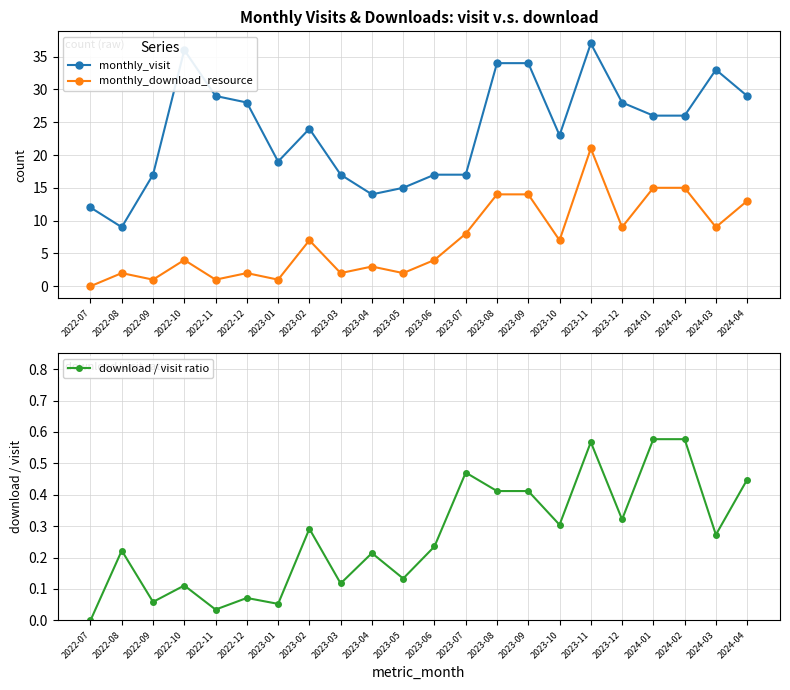

True or false: download / visit ratio and monthly_visit cross at least once.

False